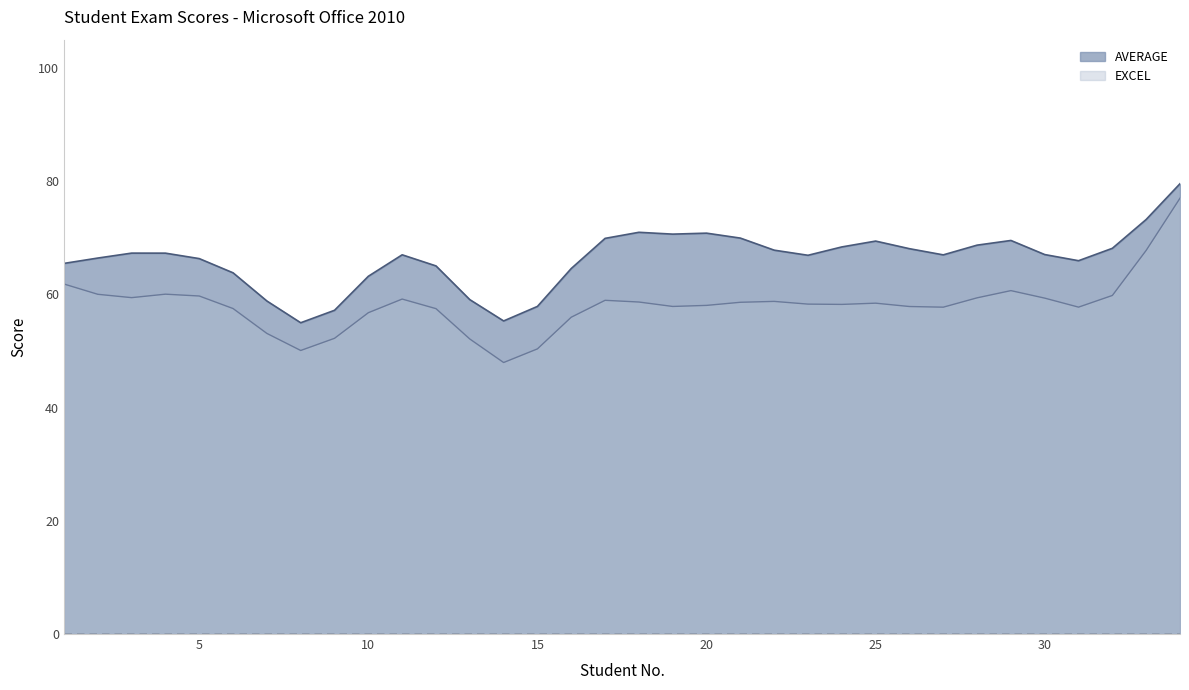

What is the sum of all EXCEL values?

1977.0